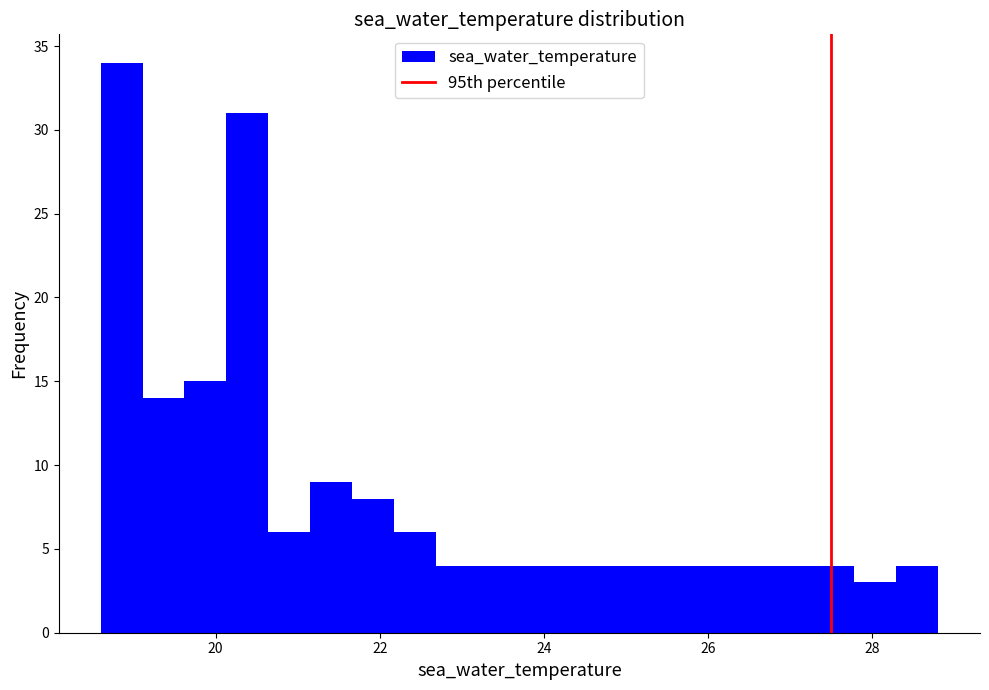

Around what value on the x-axis is the tallest bar? Give the approximate position of its centre, as read against the axis.

18.8